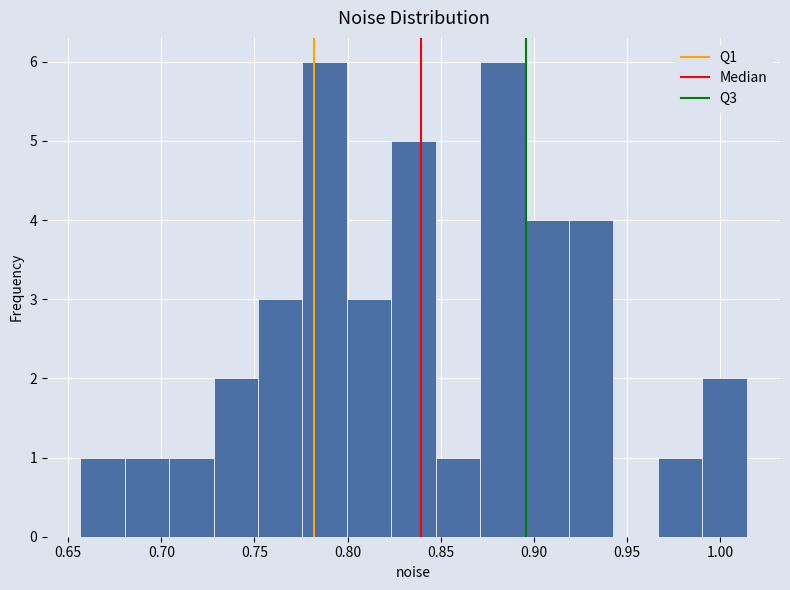

Reading left to right, list every bar in this chart as the range it spans on the x-axis followed by its height. Neither the bar edges nor the heights are printed on the chart, so give them approximately, as read against the axes.

0.655 to 0.680: 1
0.680 to 0.705: 1
0.705 to 0.730: 1
0.730 to 0.750: 2
0.750 to 0.775: 3
0.775 to 0.800: 6
0.800 to 0.825: 3
0.825 to 0.845: 5
0.845 to 0.870: 1
0.870 to 0.895: 6
0.895 to 0.920: 4
0.920 to 0.945: 4
0.945 to 0.965: 0
0.965 to 0.990: 1
0.990 to 1.015: 2